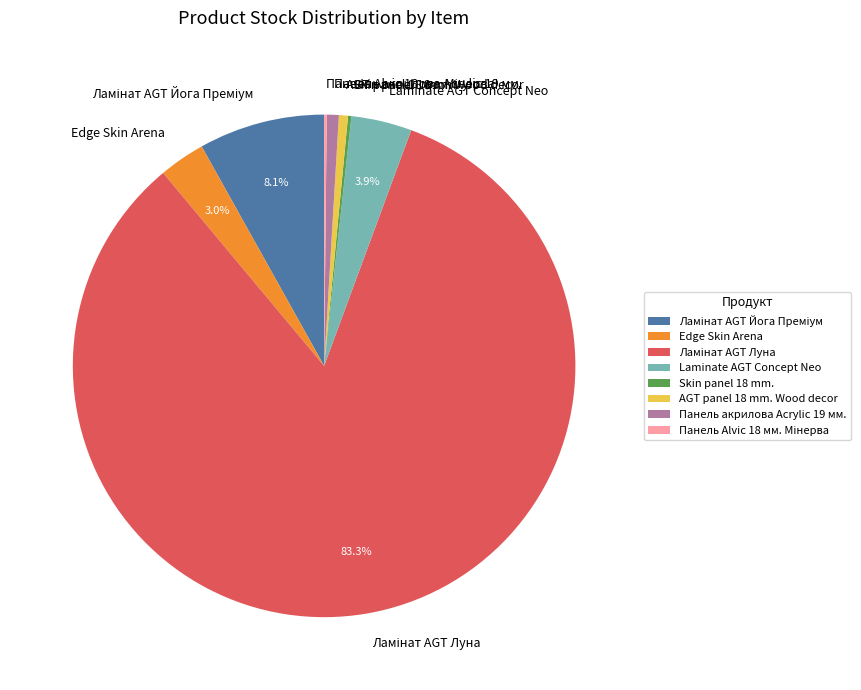

What percentage is NOT represented by Laminate AGT Concept Neo?

96.1%